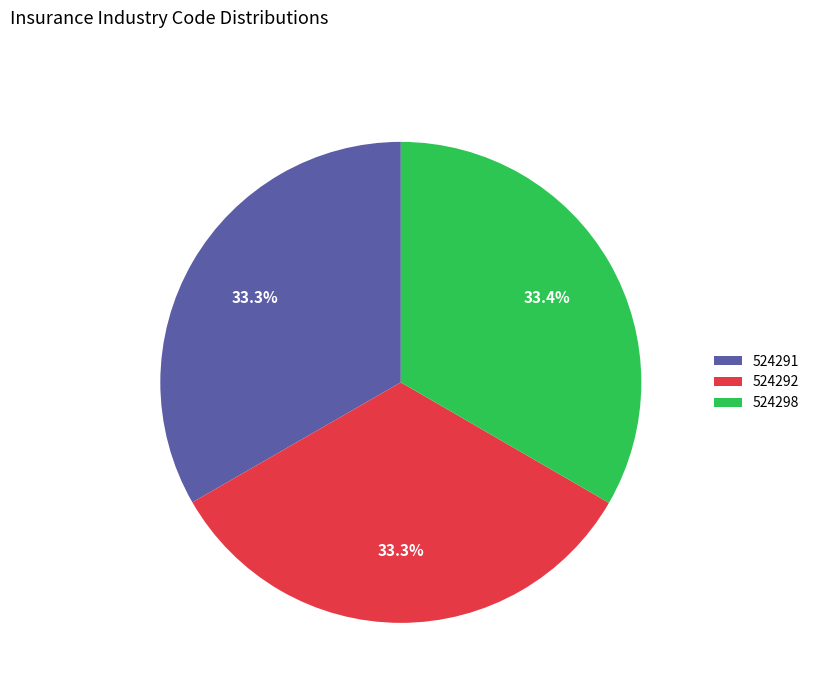

Count the number of slices in the pie.

3